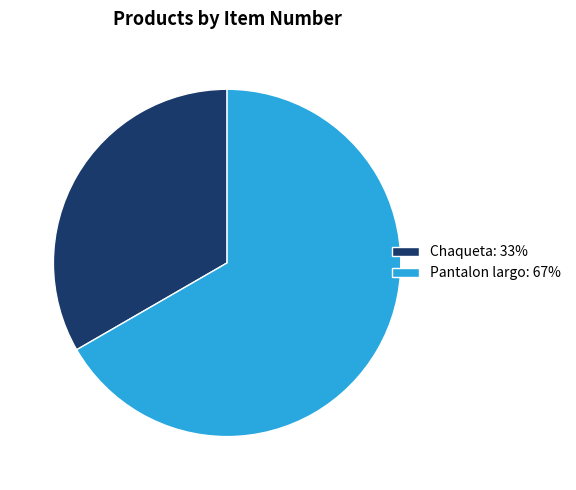

How many segments does this pie chart have?

2